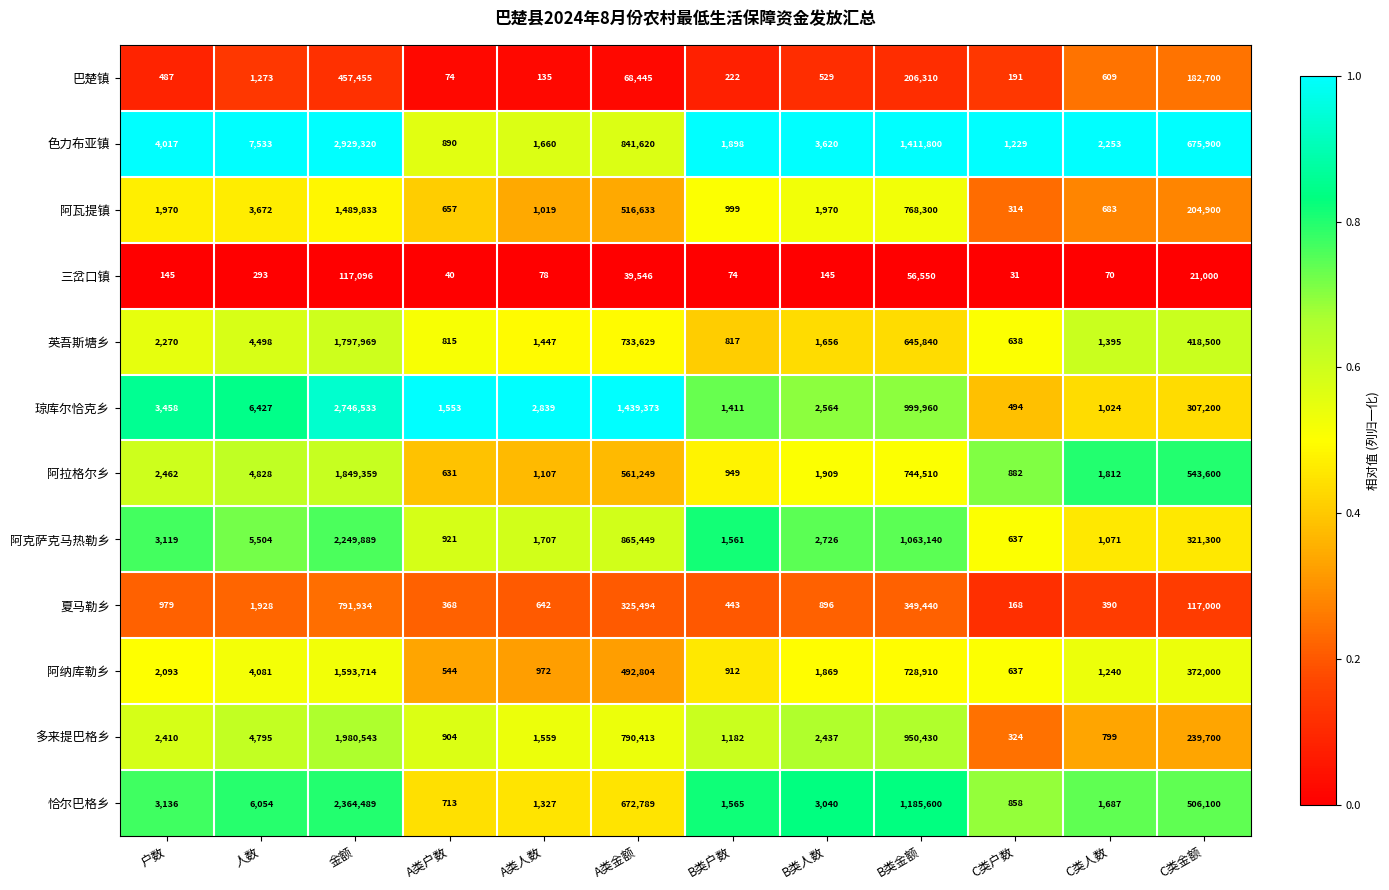

The 英吾斯塘乡 series shows 1375 at B类户数. True or false?

False